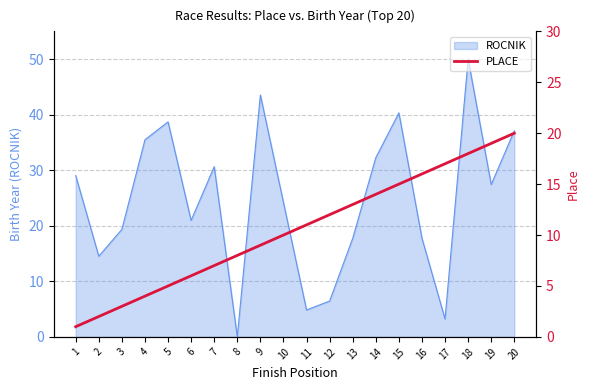

What is the change in value from 5 to 7?

+2